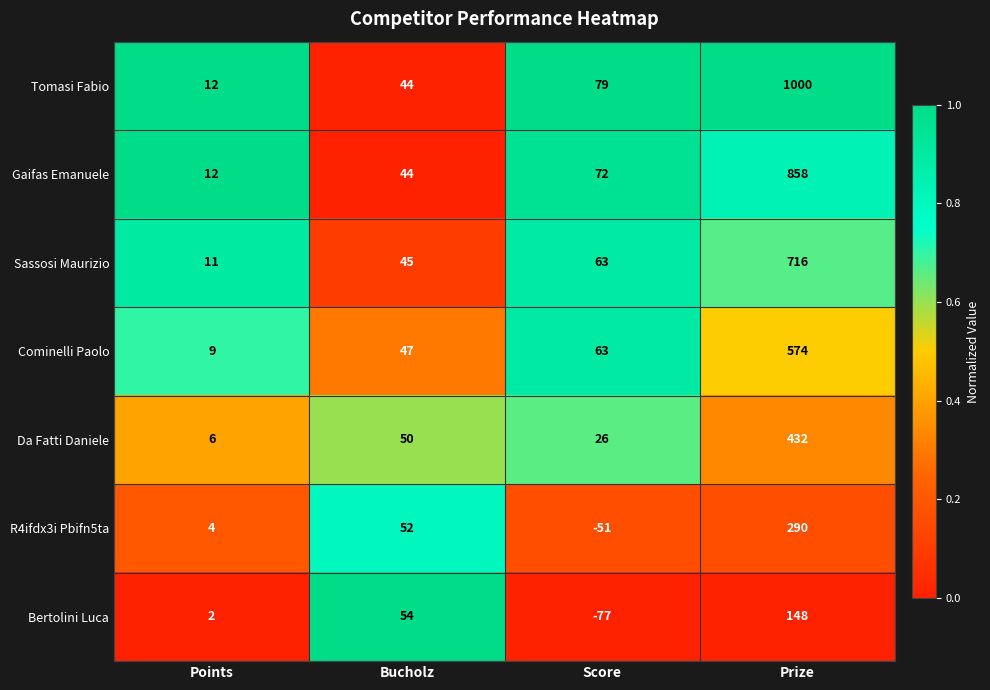

At Prize, list the series in order from smallest to largest.

Bertolini Luca, R4ifdx3i Pbifn5ta, Da Fatti Daniele, Cominelli Paolo, Sassosi Maurizio, Gaifas Emanuele, Tomasi Fabio